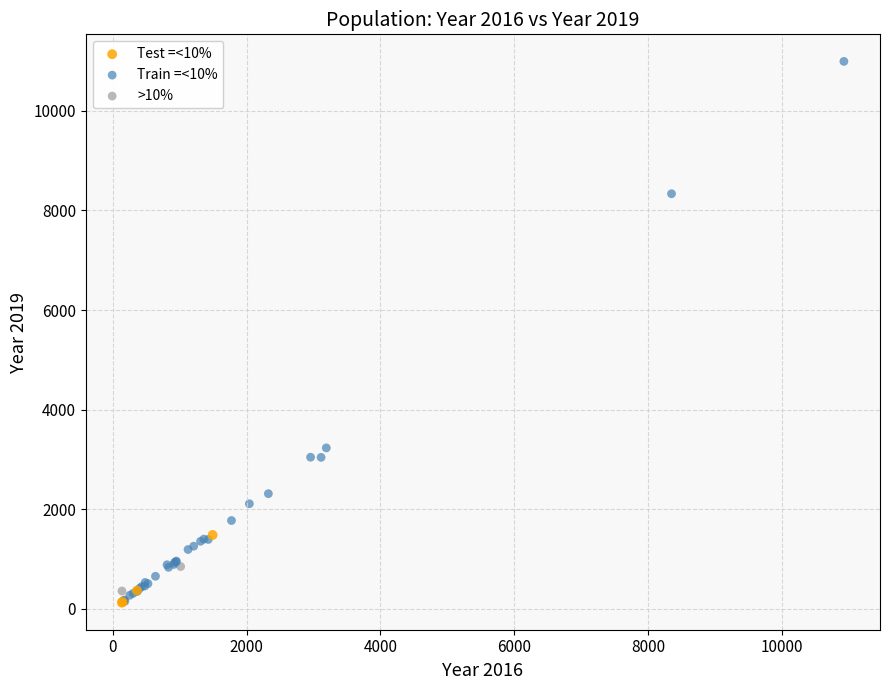

Which series has the largest Y range (max minus min)?

Train =<10%